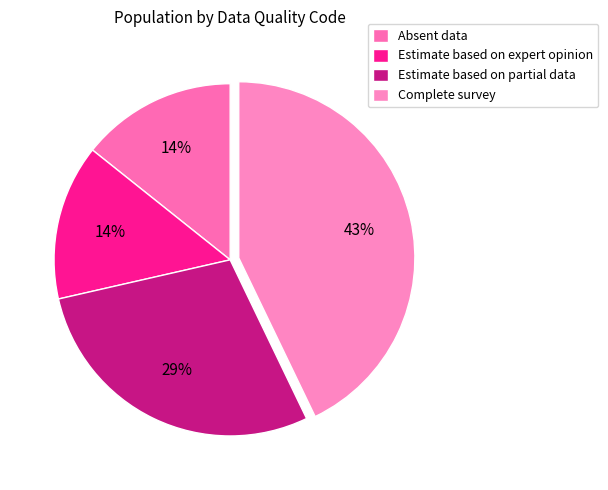

To the nearest percent, what is the combined percentage of Complete survey and Absent data?

57%